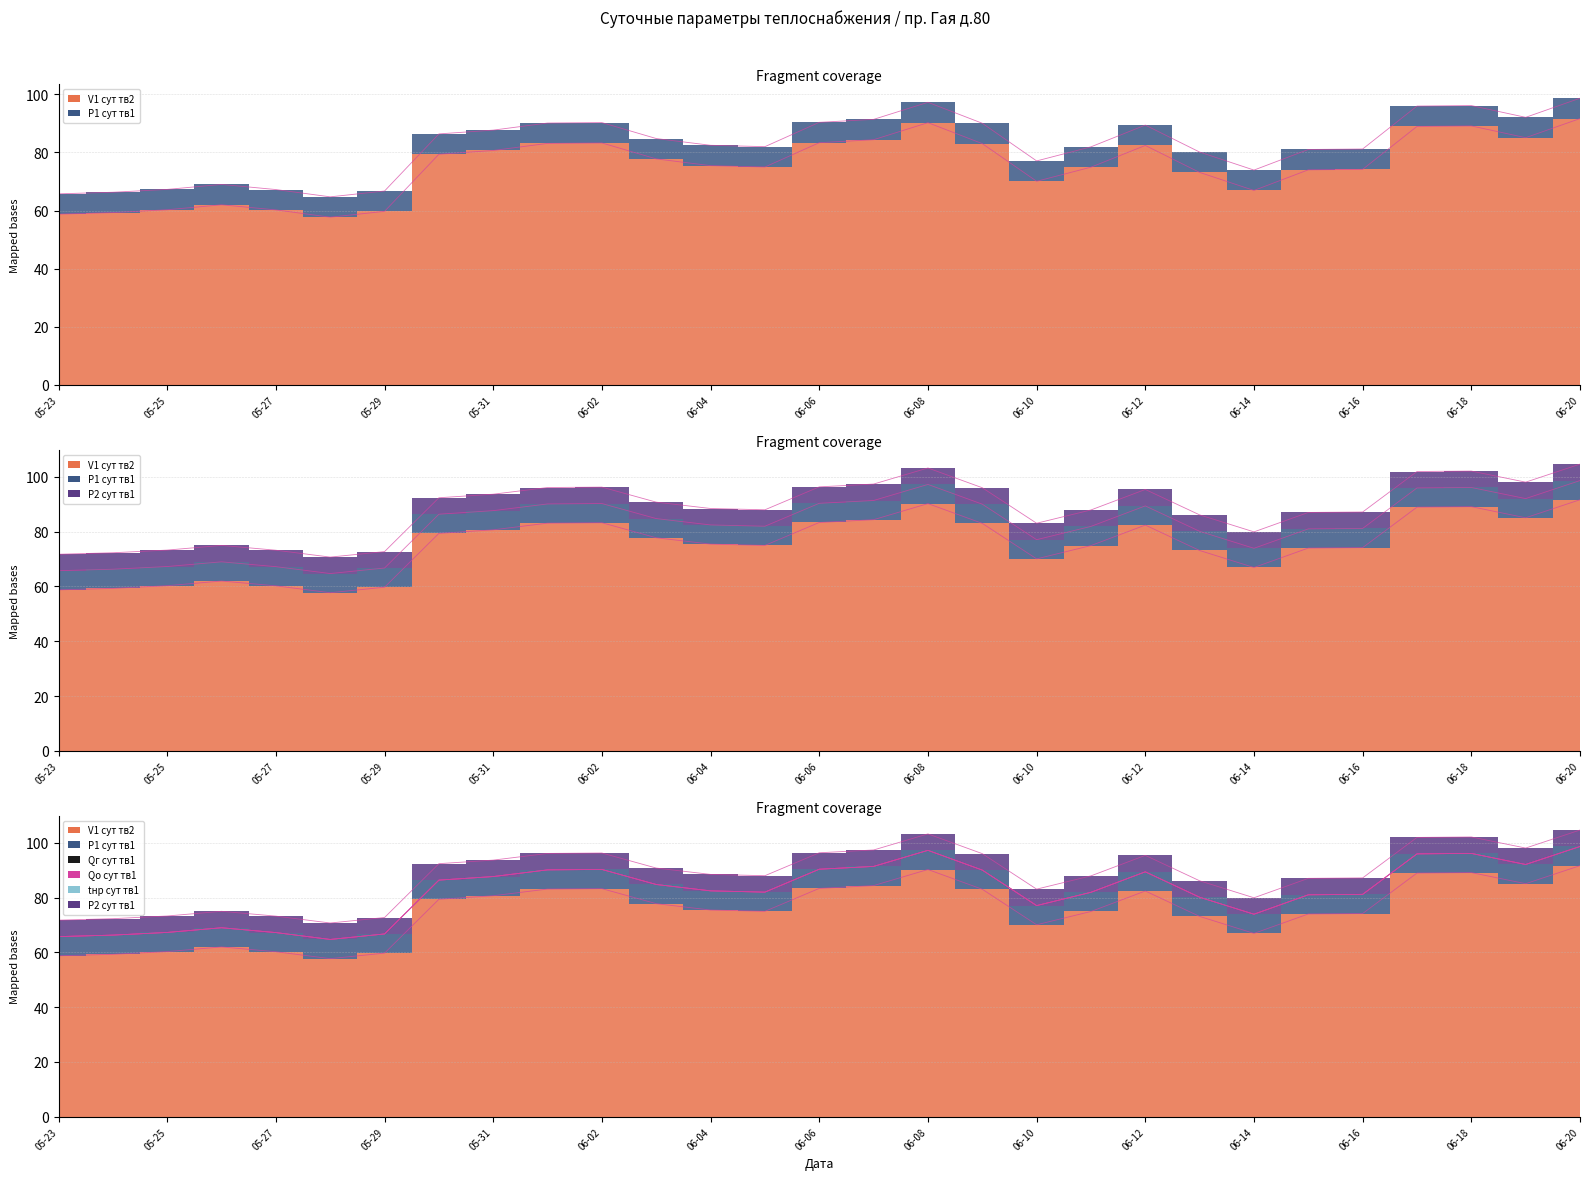

Reading right to left, extract all data points from this chart.

V1 сут тв2: 06-20=91.7	06-19=85.1	06-18=89.1	06-17=89.0	06-16=74.2	06-15=74.0	06-14=66.9	06-13=73.1	06-12=82.4	06-11=74.9	06-10=70.1	06-09=83.0	06-08=90.2	06-07=84.4	06-06=83.3	06-05=75.0	06-04=75.5	06-03=77.8	06-02=83.3	06-01=83.1	05-31=80.7	05-30=79.4	05-29=59.7	05-28=57.7	05-27=60.2	05-26=62.0	05-25=60.3	05-24=59.3	05-23=58.8
P1 сут тв1: 06-20=7.0	06-19=7.0	06-18=7.0	06-17=7.0	06-16=7.0	06-15=7.0	06-14=7.0	06-13=7.0	06-12=7.0	06-11=7.0	06-10=7.0	06-09=7.0	06-08=7.0	06-07=7.0	06-06=7.0	06-05=7.0	06-04=7.0	06-03=7.0	06-02=7.0	06-01=7.0	05-31=7.0	05-30=7.0	05-29=7.0	05-28=7.0	05-27=7.0	05-26=7.0	05-25=7.0	05-24=7.0	05-23=7.0
Qг сут тв1: 06-20=0.0	06-19=0.0	06-18=0.0	06-17=0.0	06-16=0.0	06-15=0.0	06-14=0.0	06-13=0.0	06-12=0.0	06-11=0.0	06-10=0.0	06-09=0.0	06-08=0.0	06-07=0.0	06-06=0.0	06-05=0.0	06-04=0.0	06-03=0.0	06-02=0.0	06-01=0.0	05-31=0.0	05-30=0.0	05-29=0.0	05-28=0.0	05-27=0.0	05-26=0.0	05-25=0.0	05-24=0.0	05-23=0.0
Qо сут тв1: 06-20=0.0	06-19=0.0	06-18=0.0	06-17=0.0	06-16=0.0	06-15=0.0	06-14=0.0	06-13=0.0	06-12=0.0	06-11=0.0	06-10=0.0	06-09=0.0	06-08=0.0	06-07=0.0	06-06=0.0	06-05=0.0	06-04=0.0	06-03=0.0	06-02=0.0	06-01=0.0	05-31=0.0	05-30=0.0	05-29=0.0	05-28=0.0	05-27=0.0	05-26=0.0	05-25=0.0	05-24=0.0	05-23=0.0
tнр сут тв1: 06-20=0.0	06-19=0.0	06-18=0.0	06-17=0.0	06-16=0.0	06-15=0.0	06-14=0.0	06-13=0.0	06-12=0.0	06-11=0.0	06-10=0.0	06-09=0.0	06-08=0.0	06-07=0.0	06-06=0.0	06-05=0.0	06-04=0.0	06-03=0.0	06-02=0.0	06-01=0.0	05-31=0.0	05-30=0.0	05-29=0.0	05-28=0.0	05-27=0.0	05-26=0.0	05-25=0.0	05-24=0.0	05-23=0.0
P2 сут тв1: 06-20=6.0	06-19=6.0	06-18=6.0	06-17=6.0	06-16=6.0	06-15=6.0	06-14=6.0	06-13=6.0	06-12=6.0	06-11=6.0	06-10=6.0	06-09=6.0	06-08=6.0	06-07=6.0	06-06=6.0	06-05=6.0	06-04=6.0	06-03=6.0	06-02=6.0	06-01=6.0	05-31=6.0	05-30=6.0	05-29=6.0	05-28=6.0	05-27=6.0	05-26=6.0	05-25=6.0	05-24=6.0	05-23=6.0